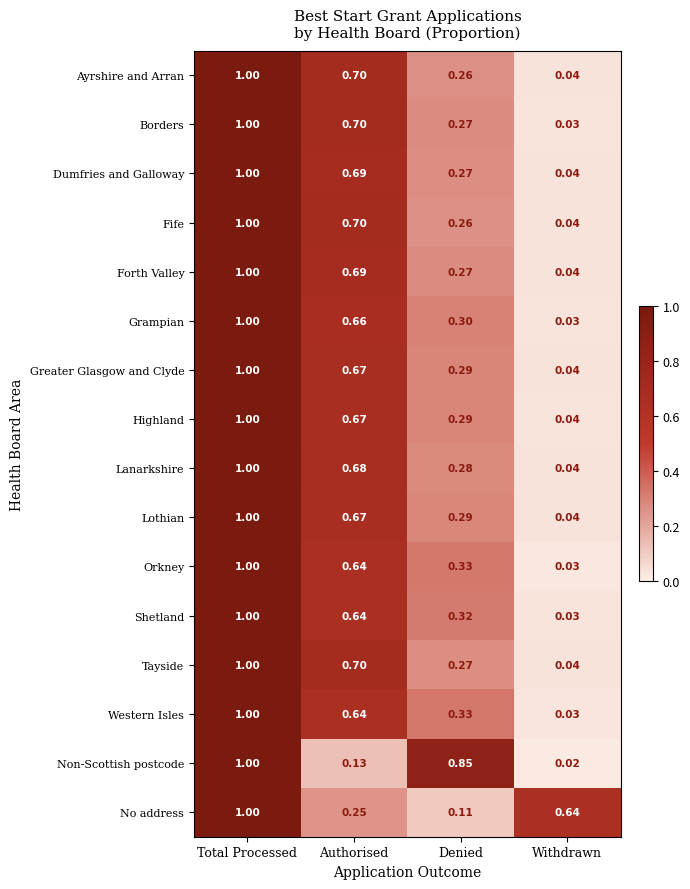

Which label corresponds to the smallest value in the chart?

Withdrawn